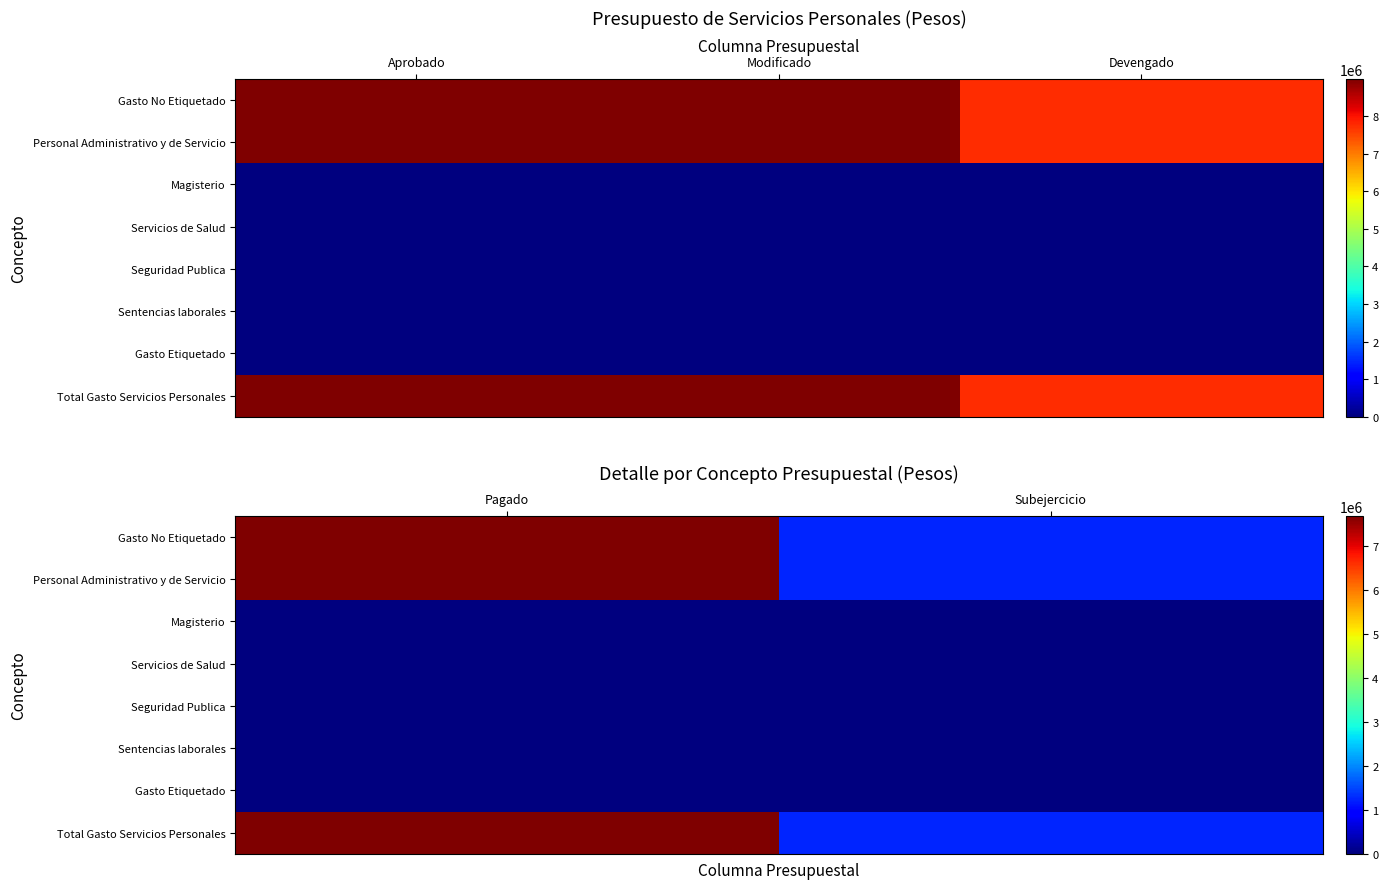

At which category is the sum across all series the highest?

Pagado